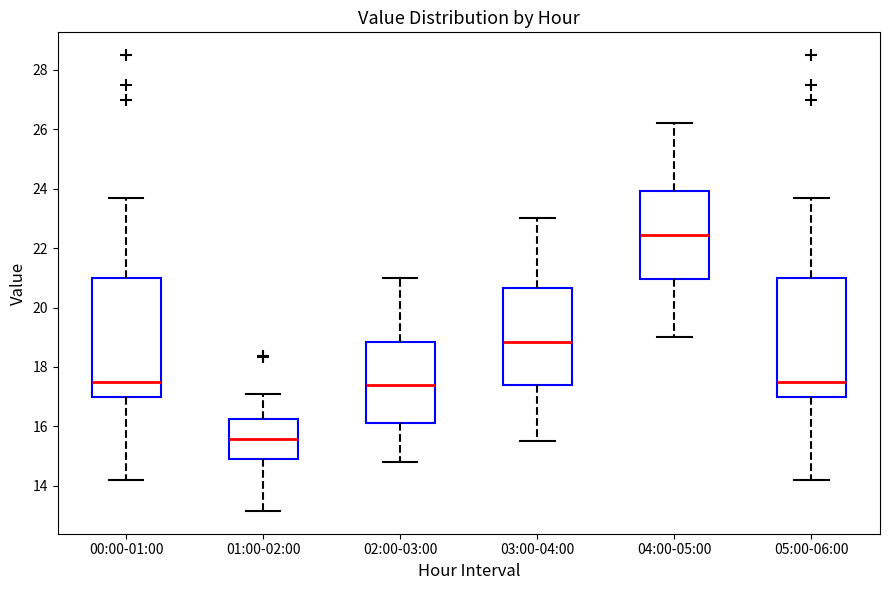

Where does the upper whisker of the box for 04:00-05:00 end on the y-axis? The values are not printed on the chart, so give them approximately, as read against the axis.

26.2